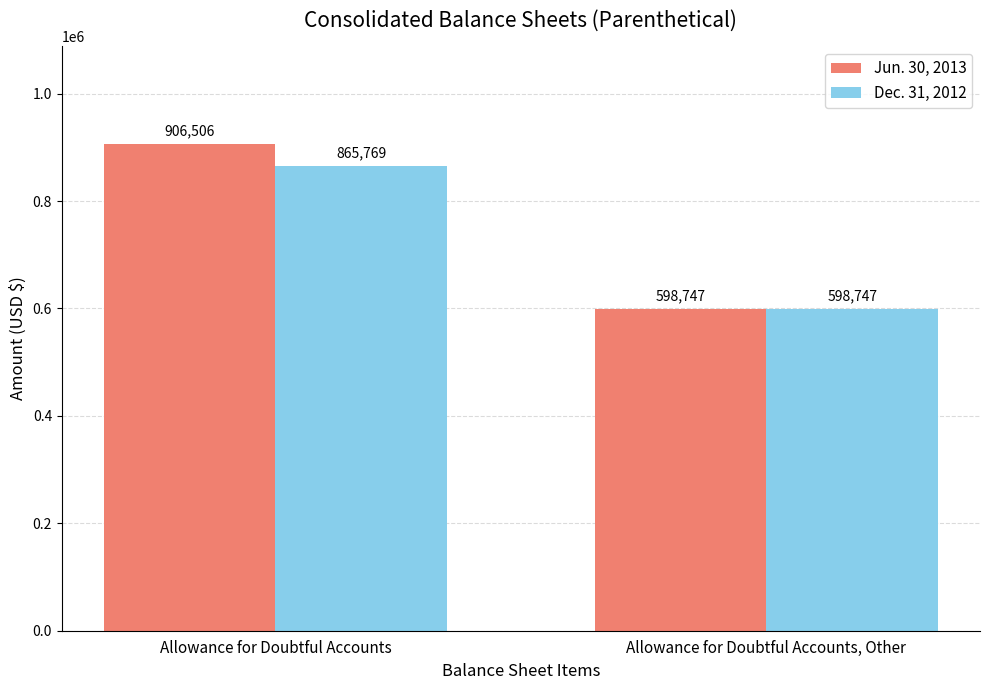

The Jun. 30, 2013 series shows 516759 at Allowance for Doubtful Accounts. True or false?

False